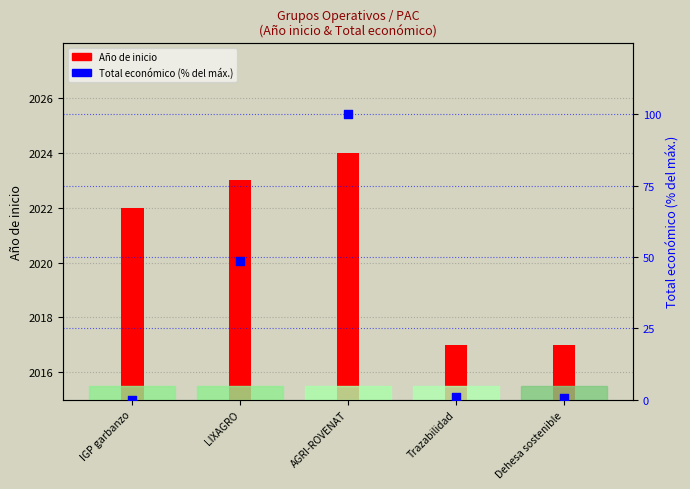

Which series reaches the maximum Y coordinate?

Año de inicio